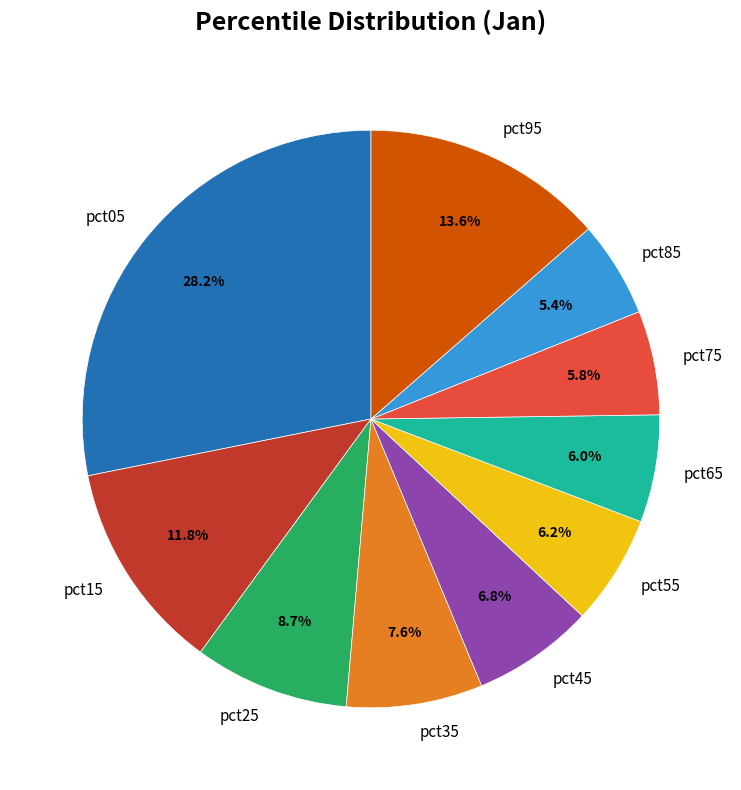

Which slice is the largest?

pct05